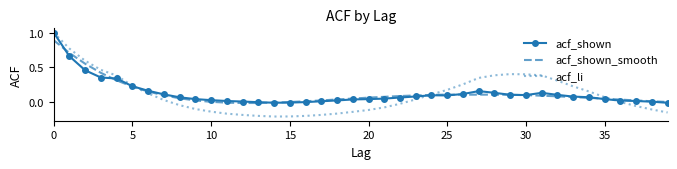

Which series has the widest spread of values?

acf_li